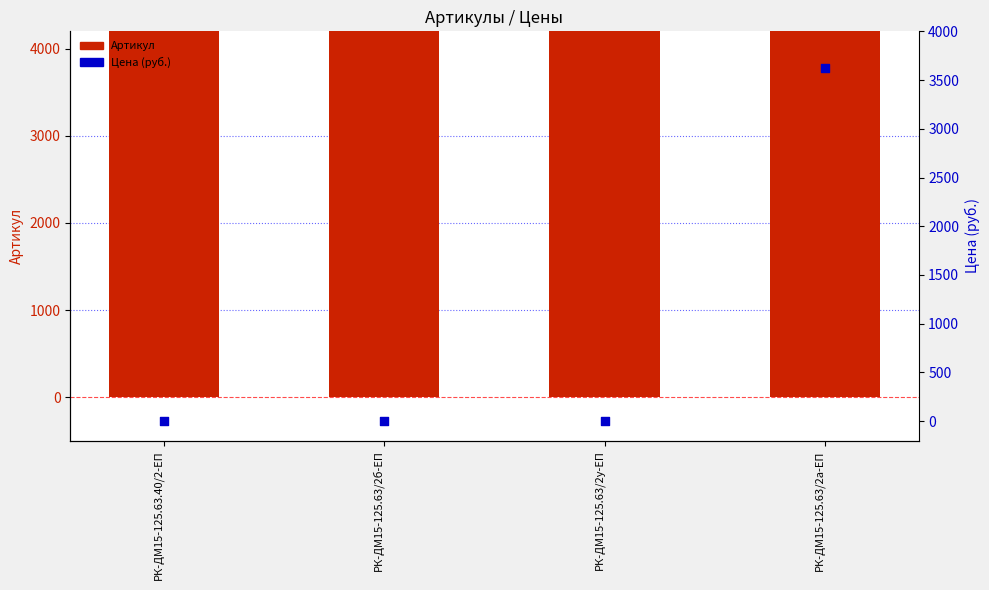

Which series has the largest Y range (max minus min)?

Цена (руб.)